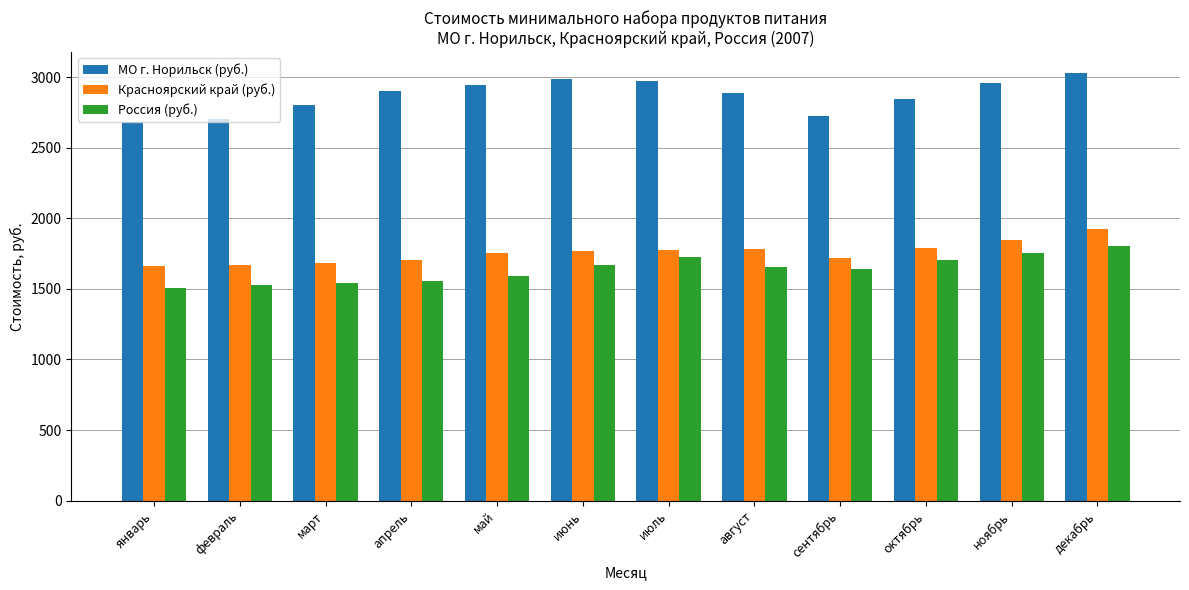

What is the lowest value of the Россия (руб.) series?

1506.8